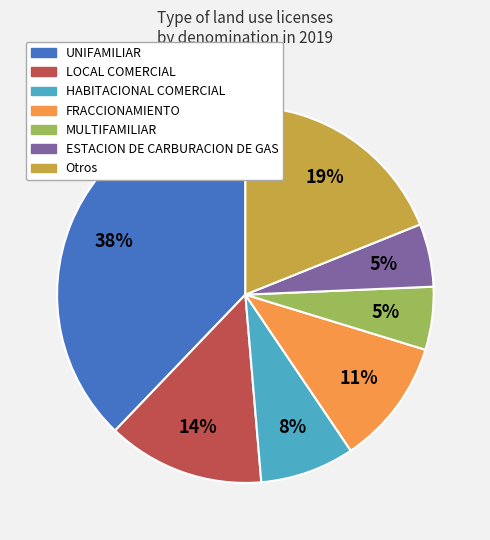

Count the number of slices in the pie.

7